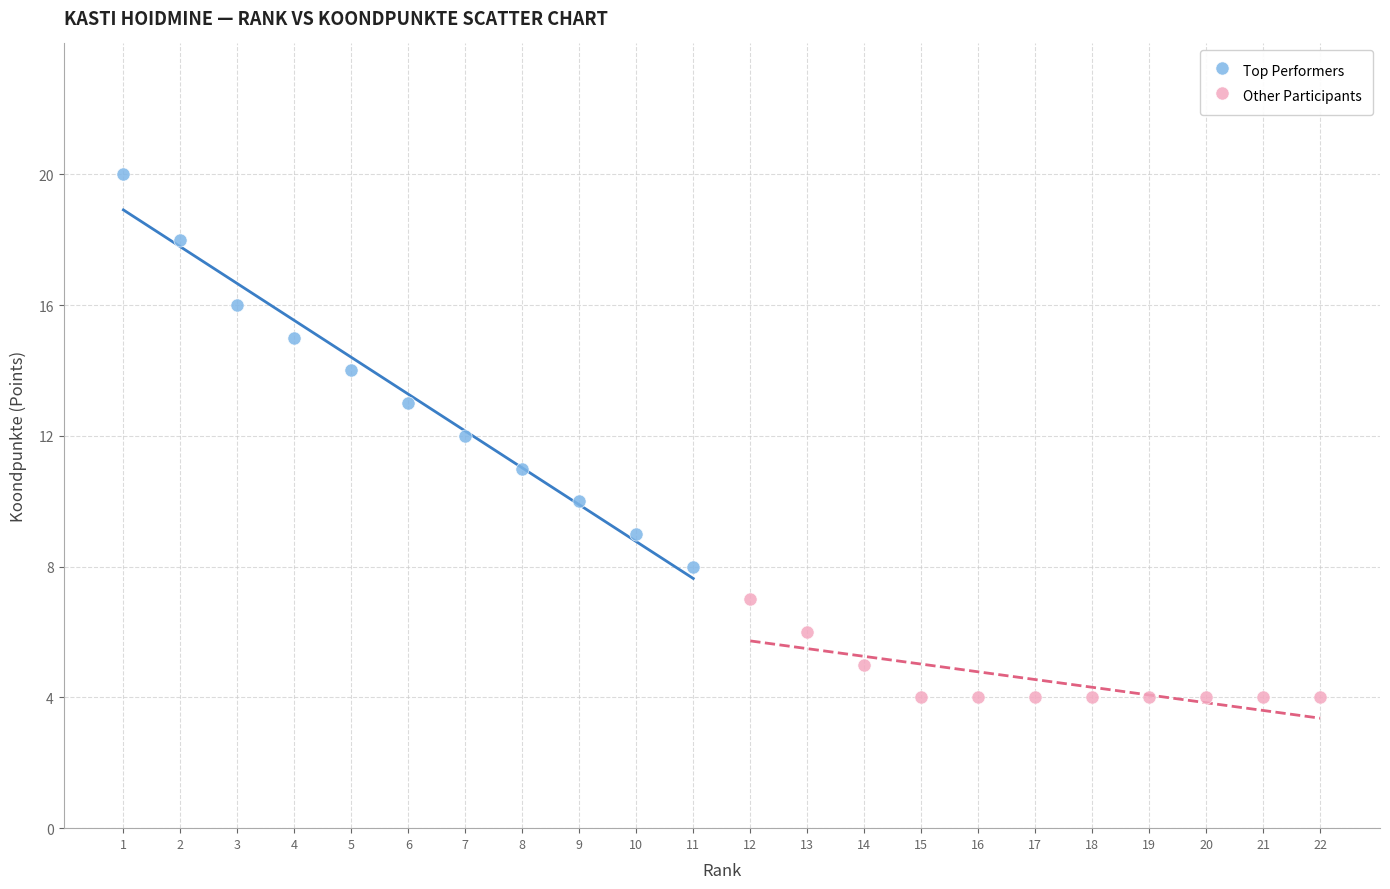

Which series contains the highest Y value?

Top Performers